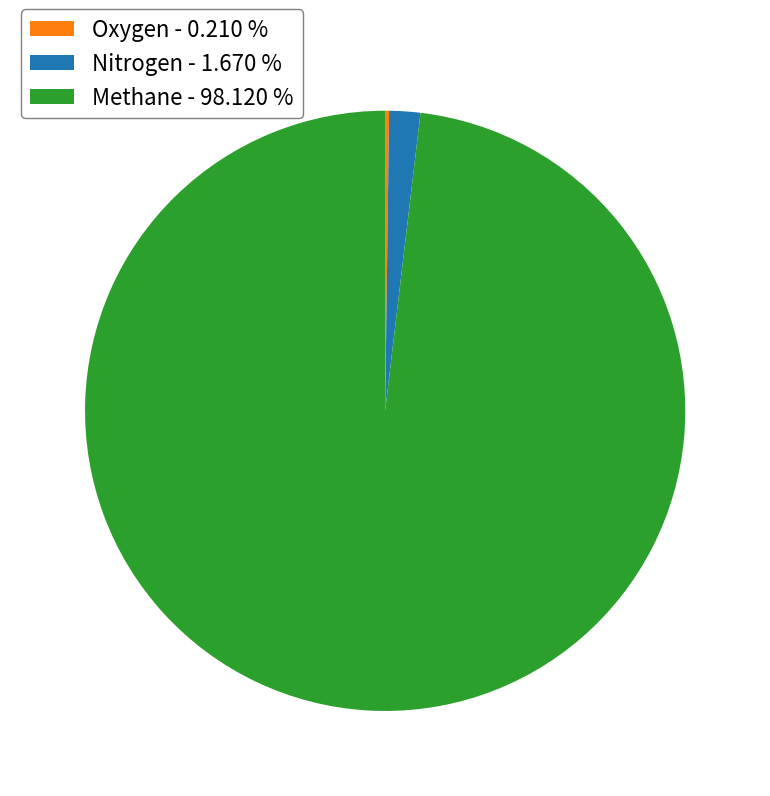

Which has a higher value, Nitrogen - 1.670 % or Methane - 98.120 %?

Methane - 98.120 %